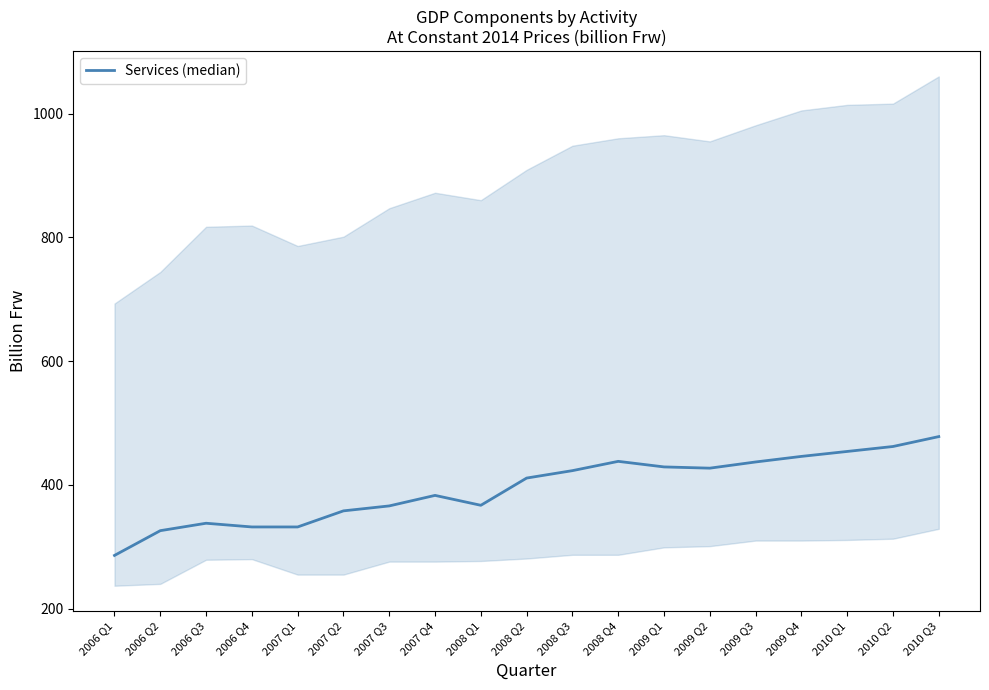

What is the change in value from 2006 Q2 to 2006 Q3?

+12